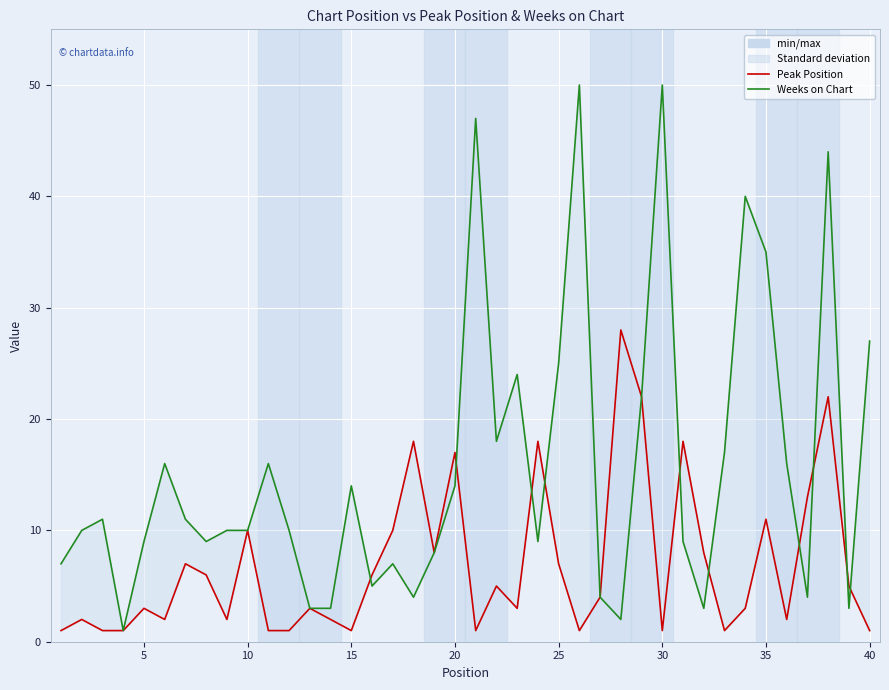

Is the value of Weeks on Chart at 36 greater than the value of Peak Position at 35?

No